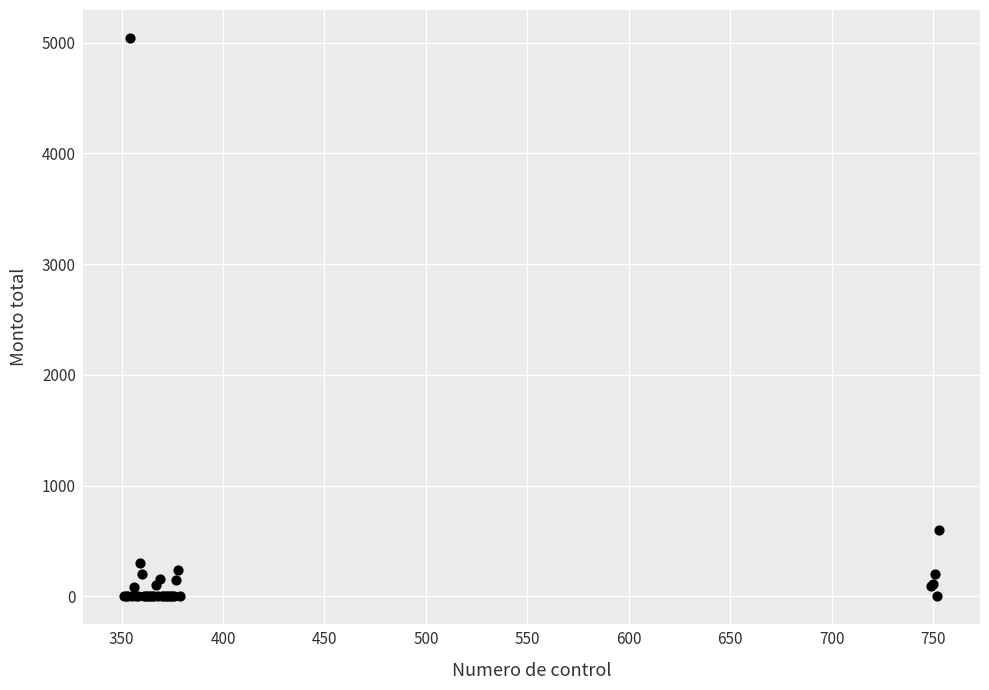

What Y value in the scatter plot is closest to 2521?

600